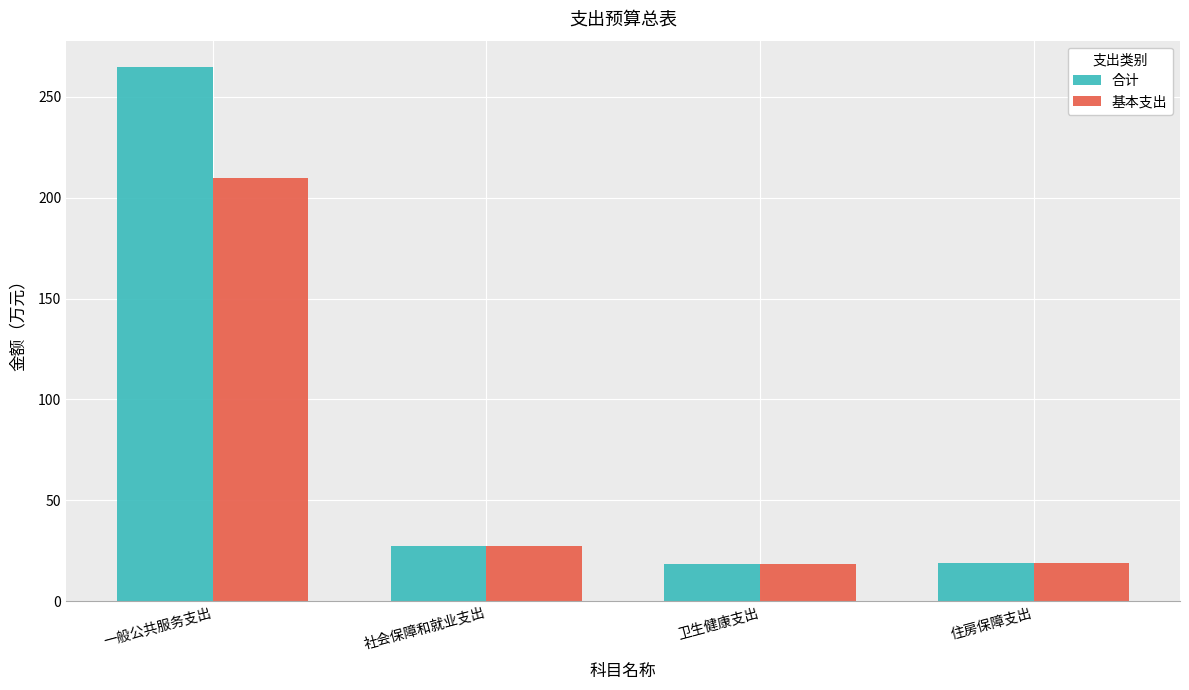

Which series has the widest spread of values?

合计